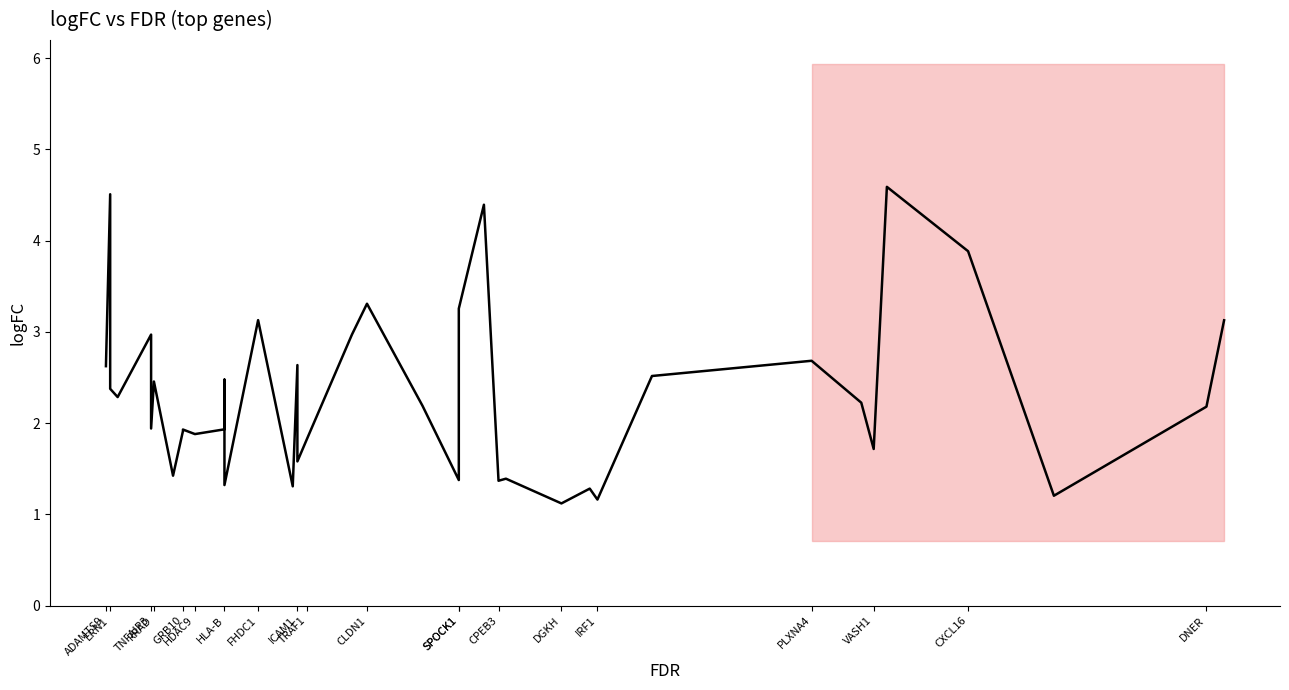

What is the difference between the maximum and second lowest values?

3.4